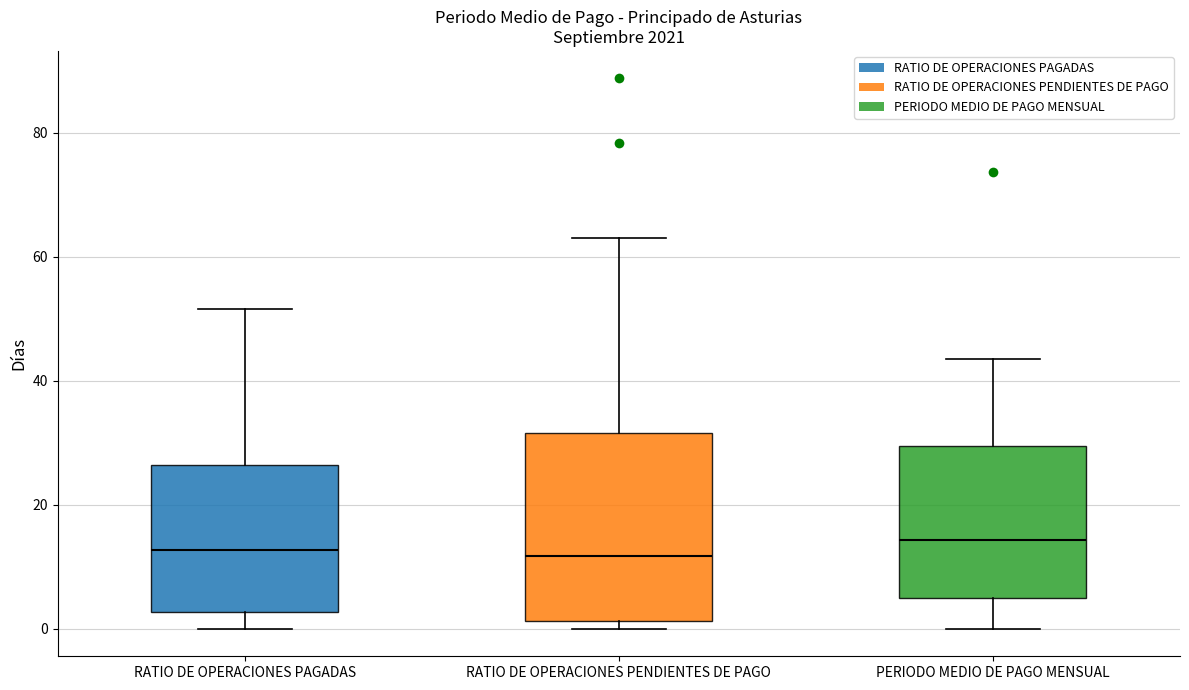

Reading left to right, read every box against the y-axis: the position of its median line, the range the box covers, and the ends of its whiskers. The values are not printed on the chart, so give them approximately, as read against the axis.

RATIO DE OPERACIONES PAGADAS: median 12, box 2 to 26, whiskers 0 to 52
RATIO DE OPERACIONES PENDIENTES DE PAGO: median 12, box 2 to 32, whiskers 0 to 64
PERIODO MEDIO DE PAGO MENSUAL: median 14, box 4 to 30, whiskers 0 to 44